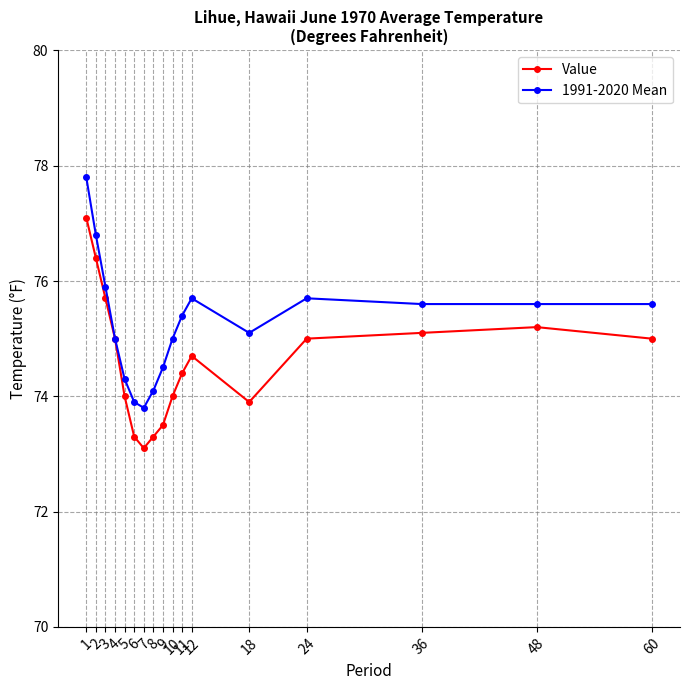

True or false: Value has more than 0 points higher than both neighbors.

True